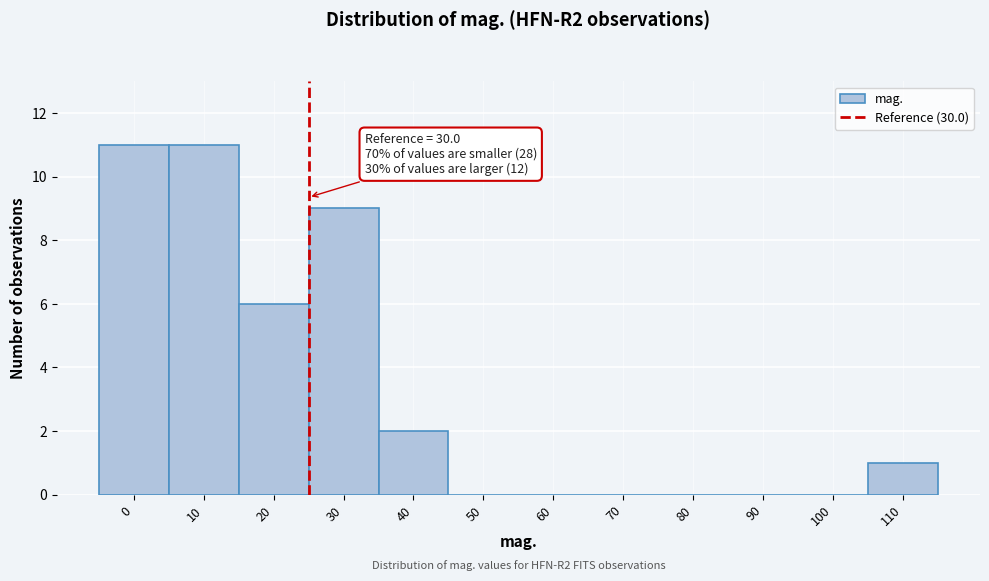

Reading left to right, list all the values displayed in this chart.

0=11	10=11	20=6	30=9	40=2	50=0	60=0	70=0	80=0	90=0	100=0	110=1